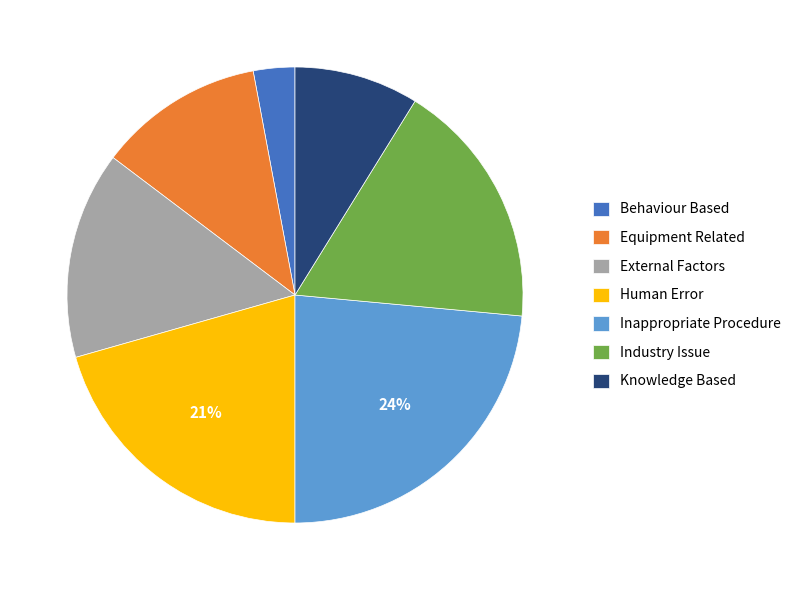

How many segments does this pie chart have?

7